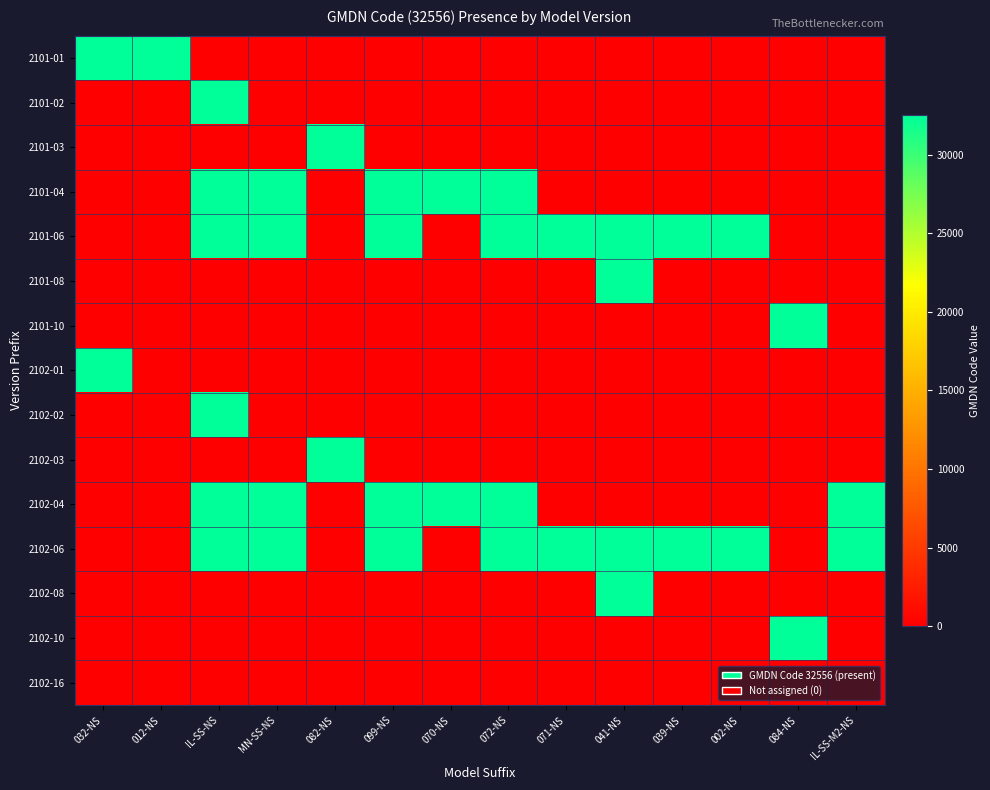

At which category is the sum across all series the highest?

IL-SS-NS